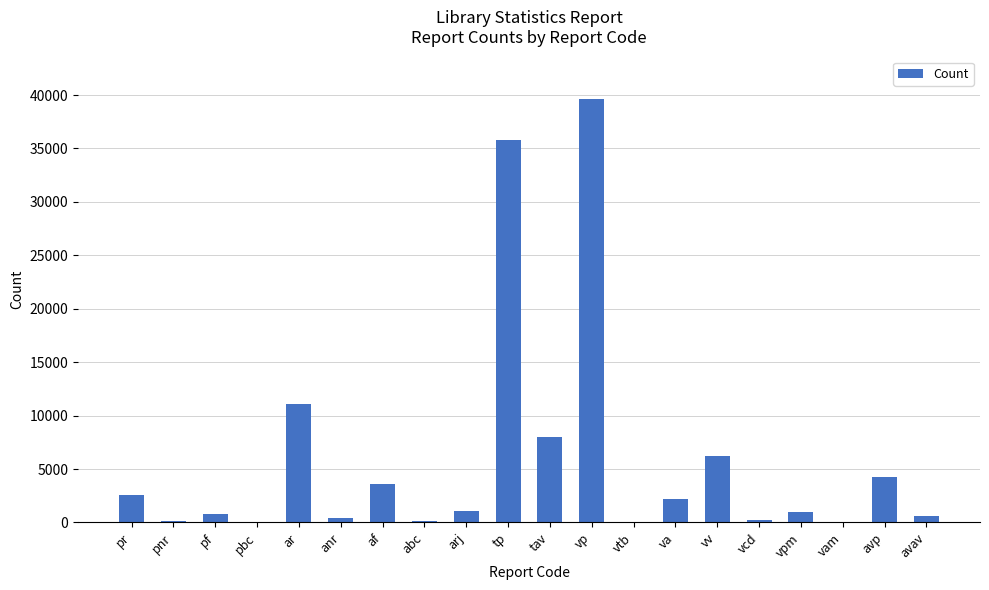

The value at ar is 19363. True or false?

False